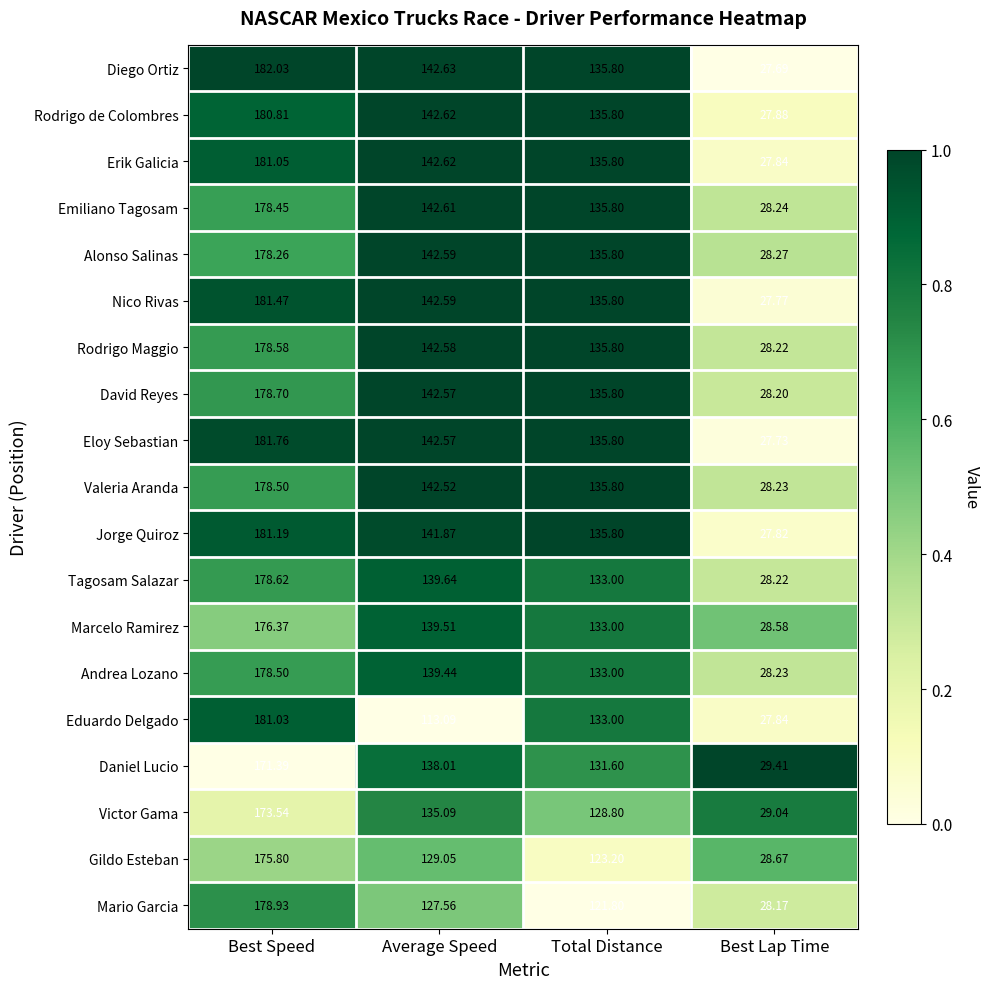

How many data points does each series have?

4